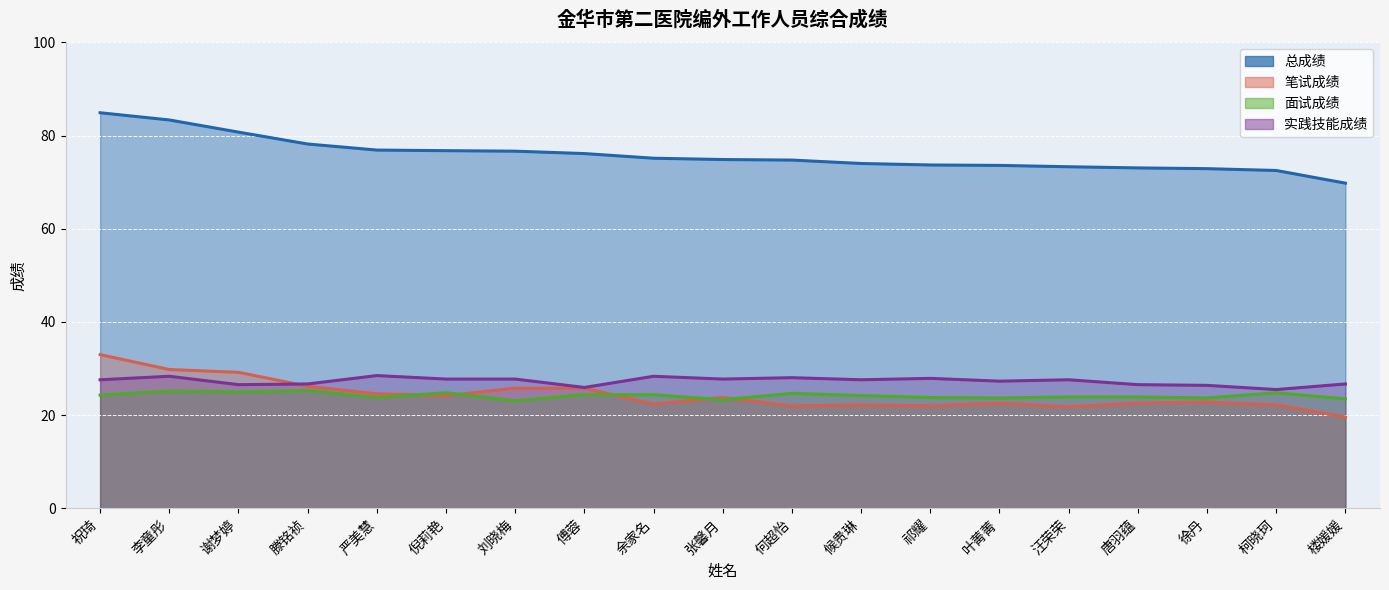

What is the value of the 实践技能成绩 point at the 16th from the left?

26.6